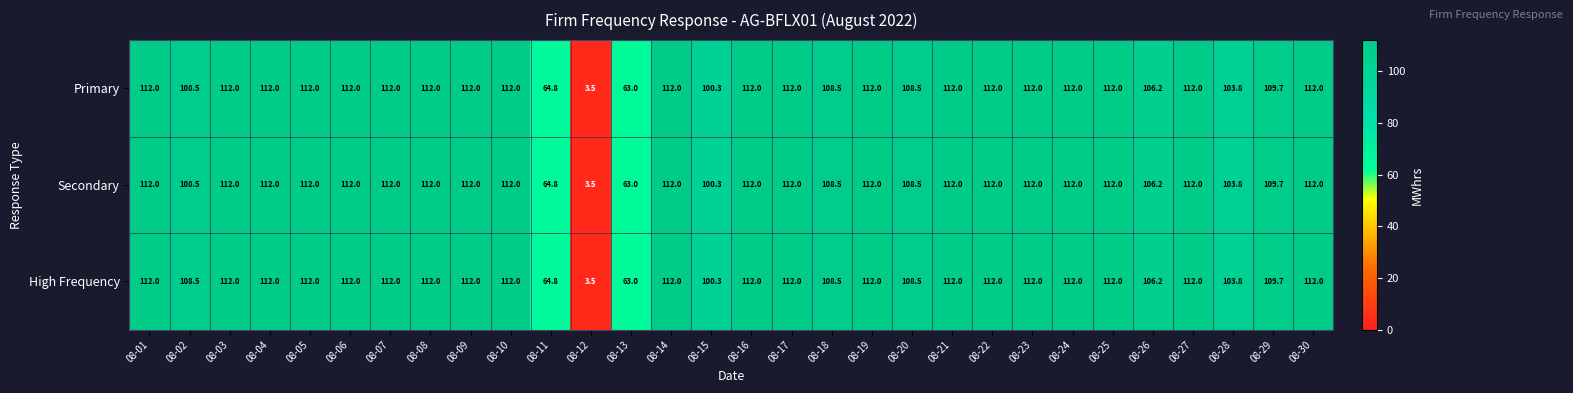

How many distinct data groups are displayed?

3